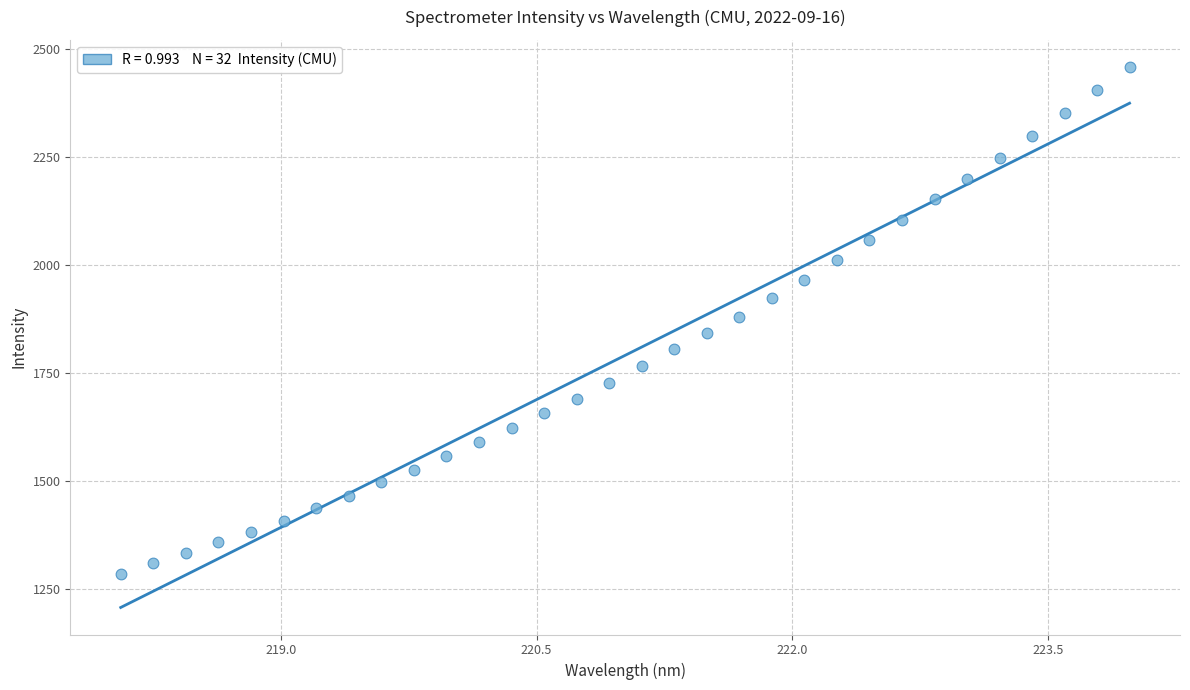

What is the range of X values (max minus min)?

5.9